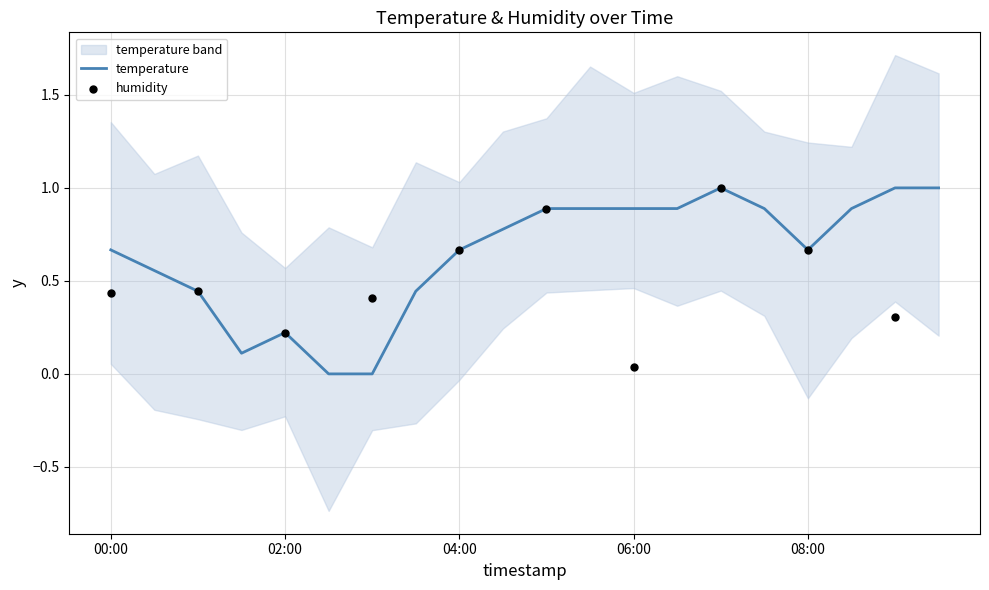

Between 01:00 and 06:30, which is larger?

06:30